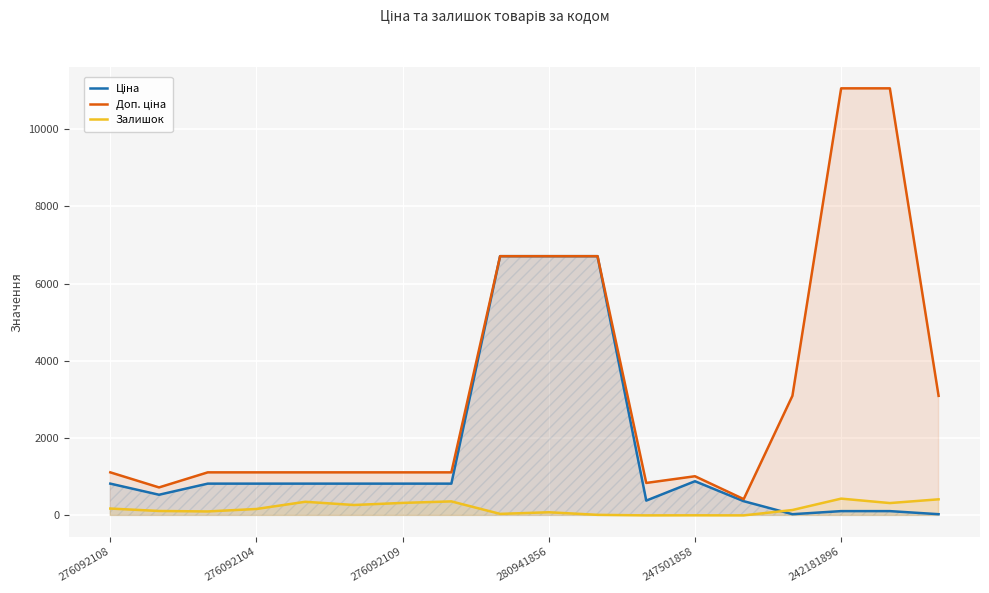

How many data points does each series have?

18